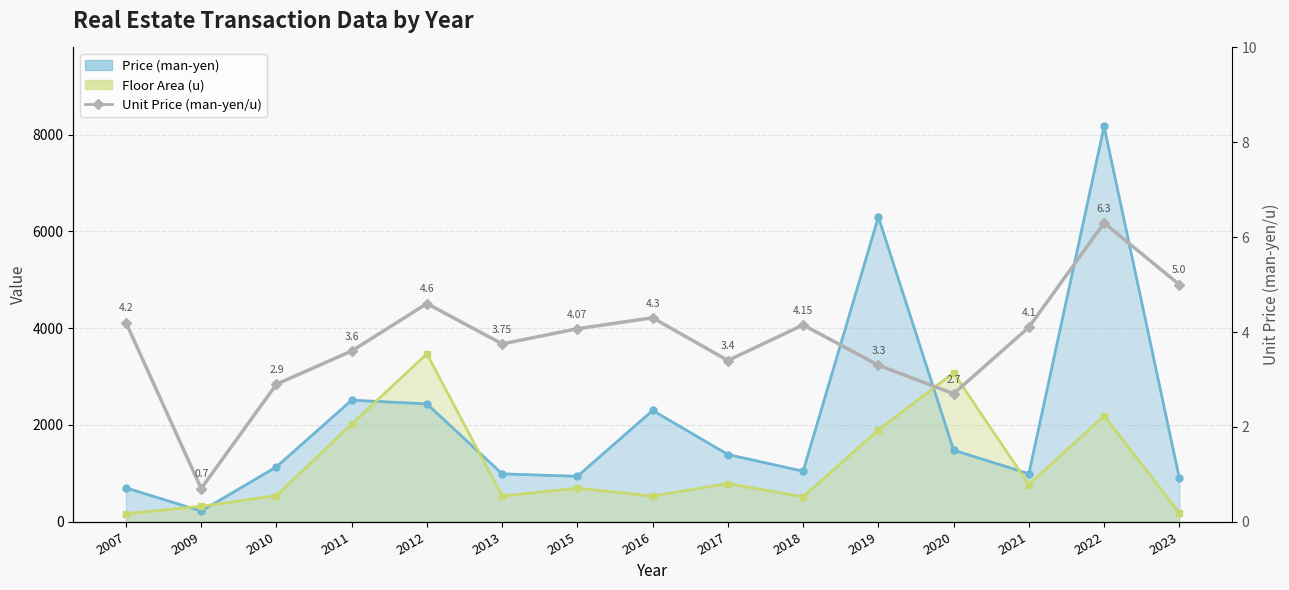

What is the difference between the maximum and minimum values?

5.6